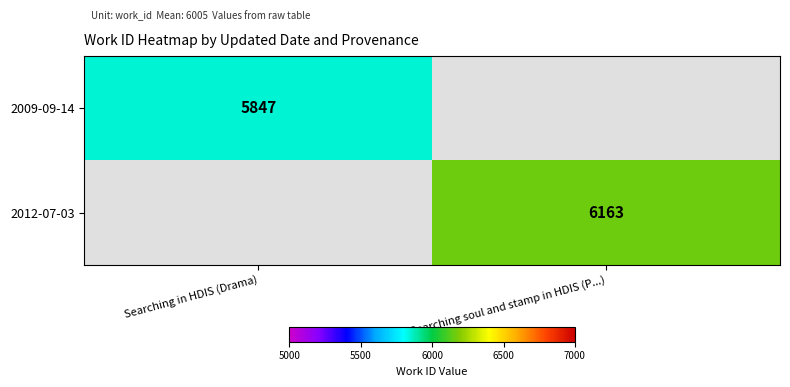

The 2009-09-14 series shows 8980 at Searching in HDIS (Drama). True or false?

False